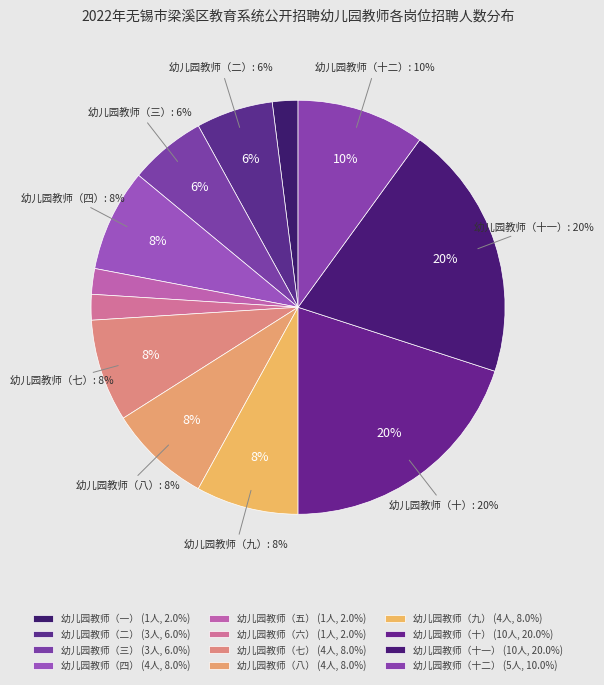

Is the sum of 幼儿园教师（三） and 幼儿园教师（九） greater than half?

No